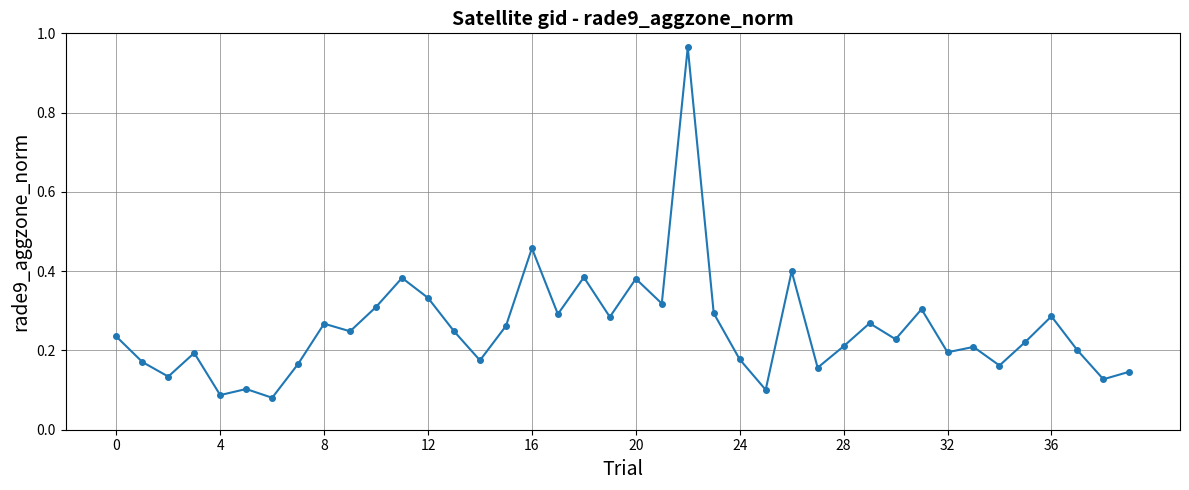

Does the chart have visible grid lines?

Yes